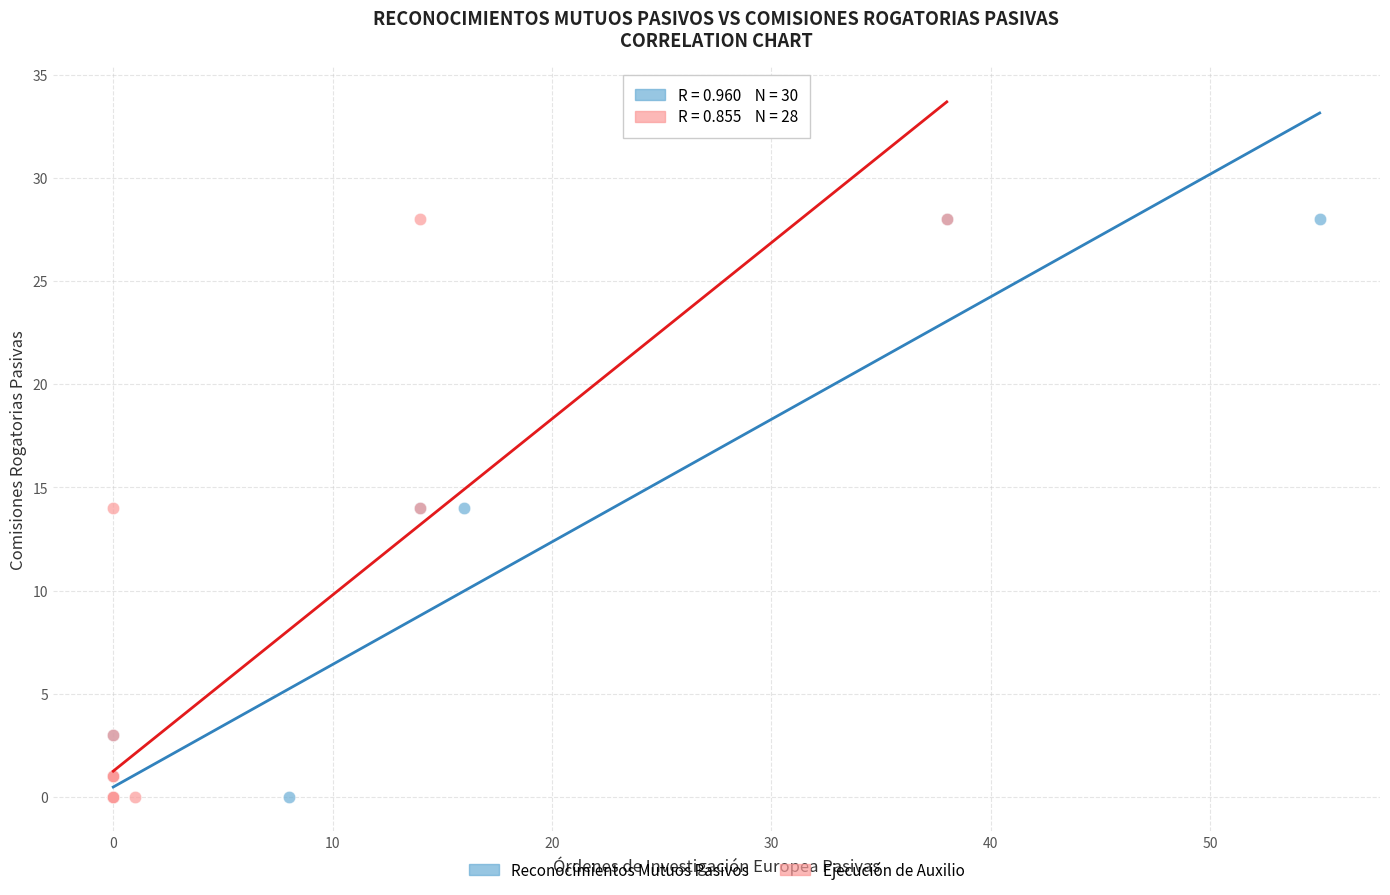

What are all the series names shown in the legend?

Reconocimientos Mutuos Pasivos, Ejecución de Auxilio